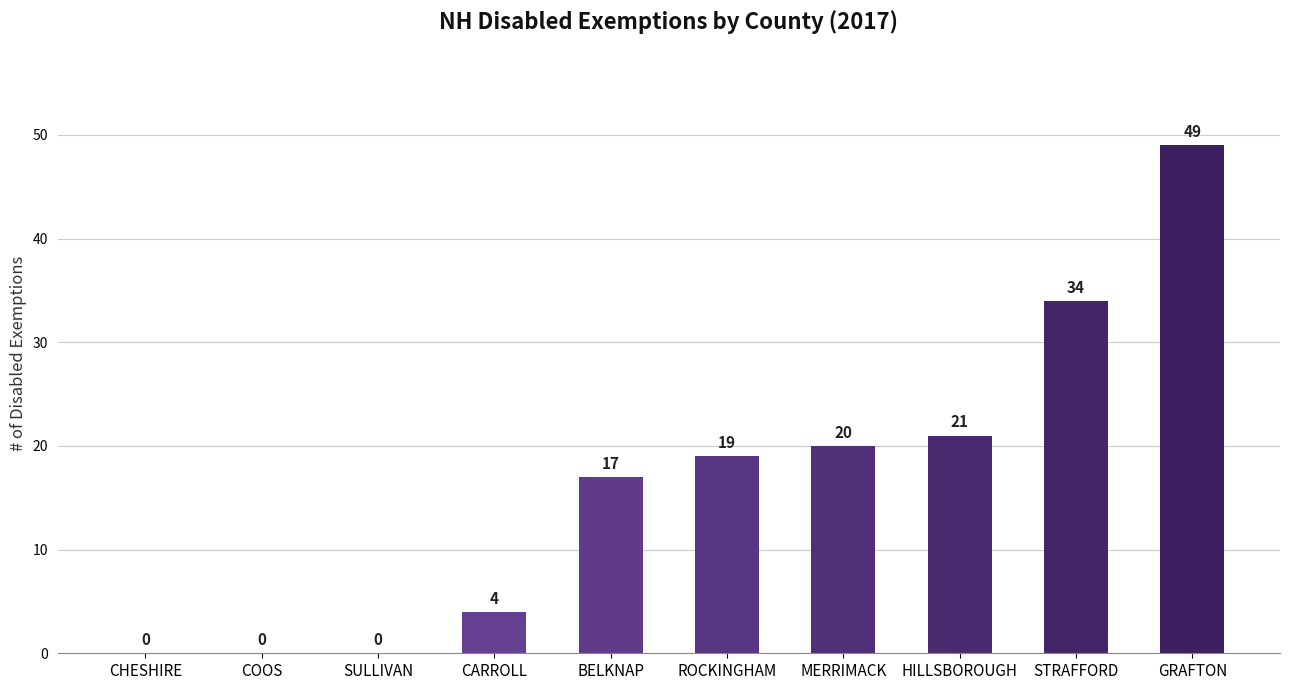

Reading left to right, what are all the values shown in this chart?

0	0	0	4	17	19	20	21	34	49